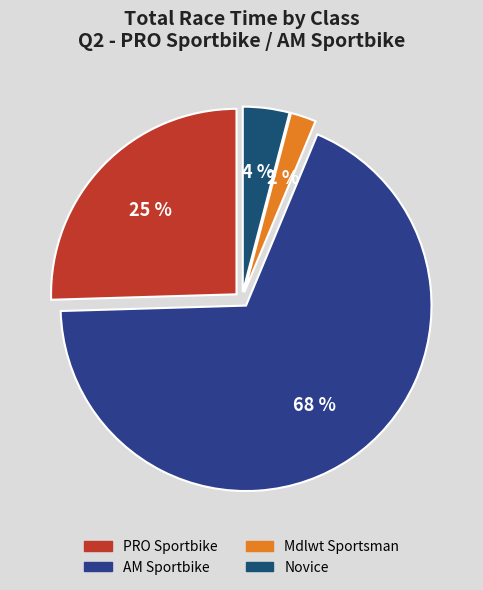

What is the smallest slice in the pie chart?

Mdlwt Sportsman